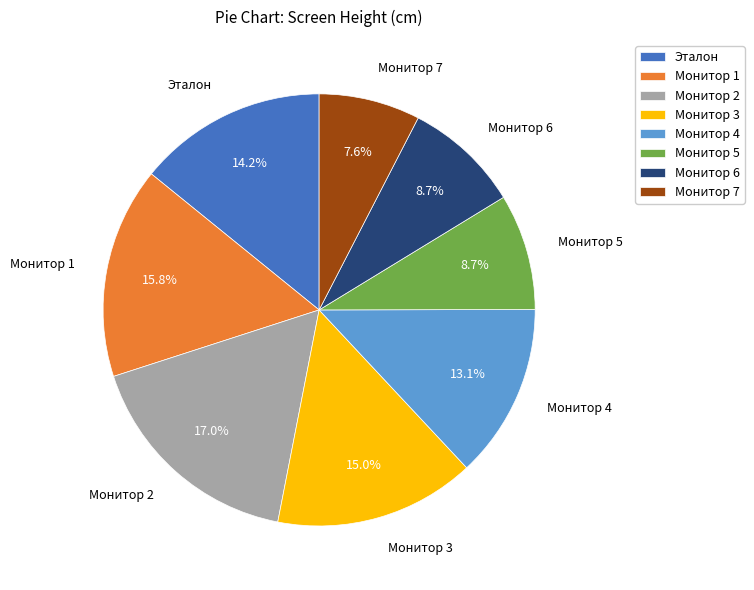

What percentage is NOT represented by Монитор 1?

84.2%